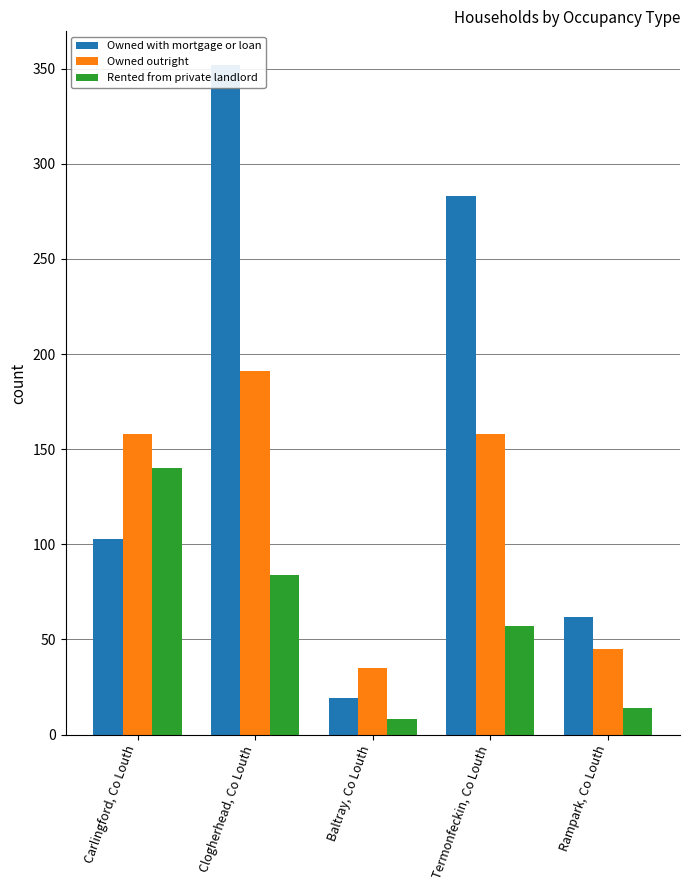

Which category has the highest value in the Owned outright series?

Clogherhead, Co Louth